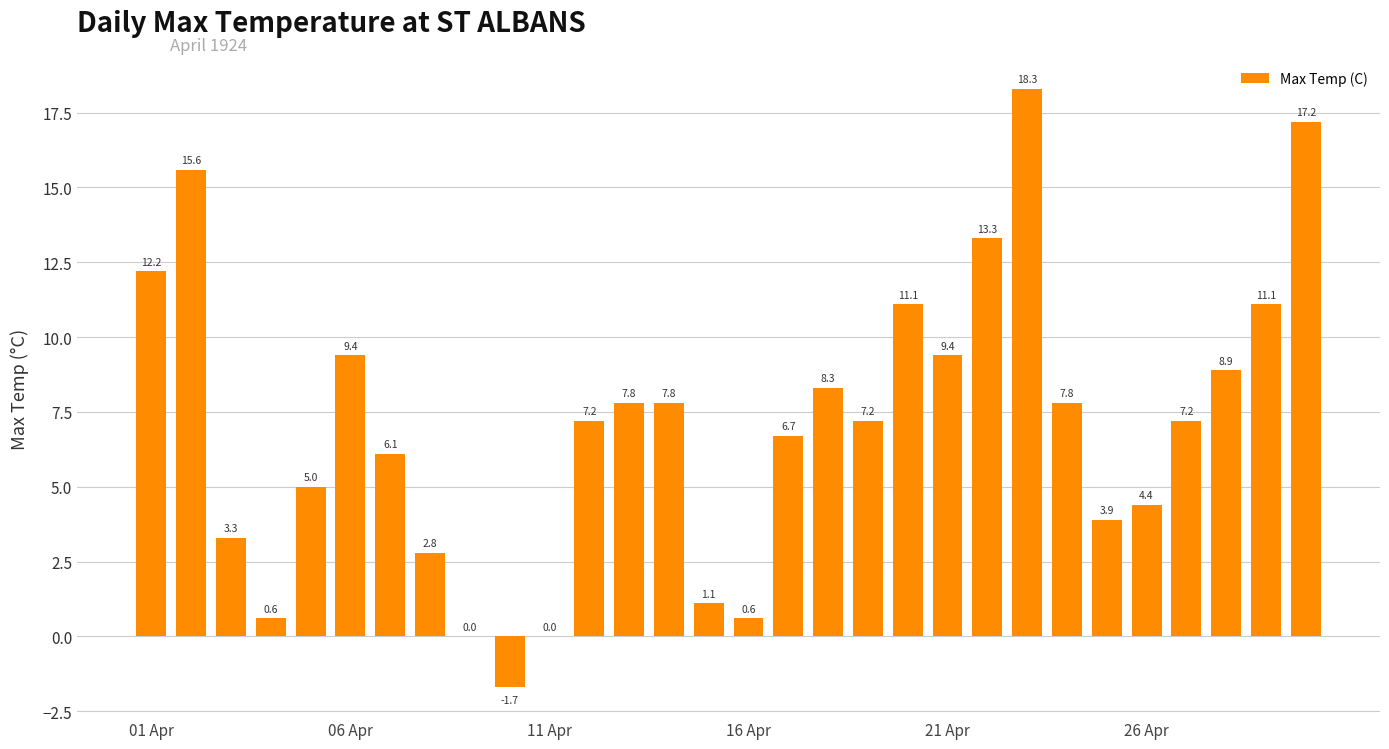

What is the greatest value displayed?

18.3